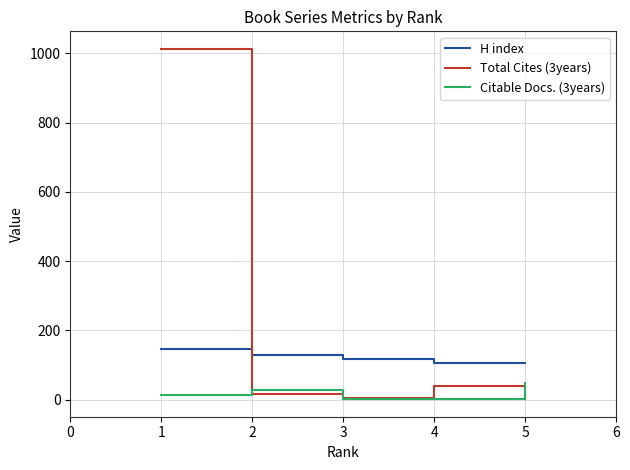

What is the average value of the Total Cites (3years) series?

215